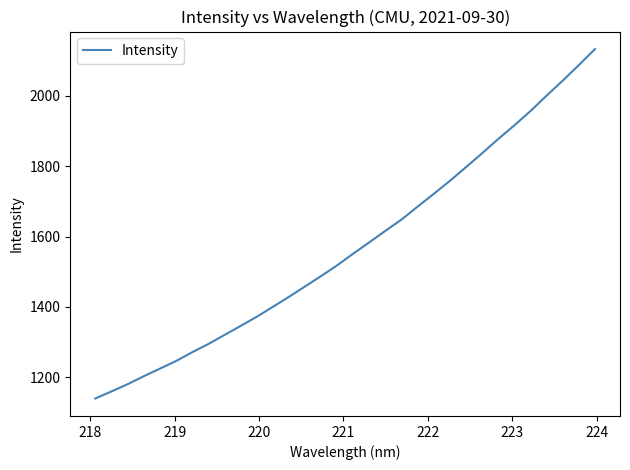

What is the smallest value displayed?

1139.9